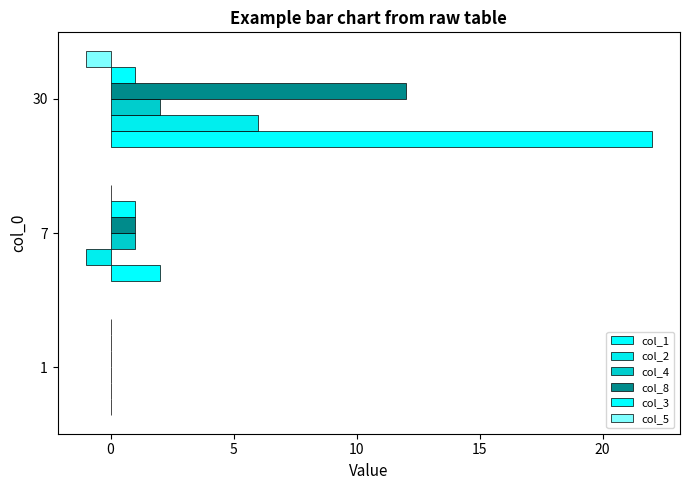

Reading left to right, transcribe all the data shown in this chart.

col_1: 0	2	22
col_2: 0	-1	6
col_4: 0	1	2
col_8: 0	1	12
col_3: 0	1	1
col_5: 0	0	-1